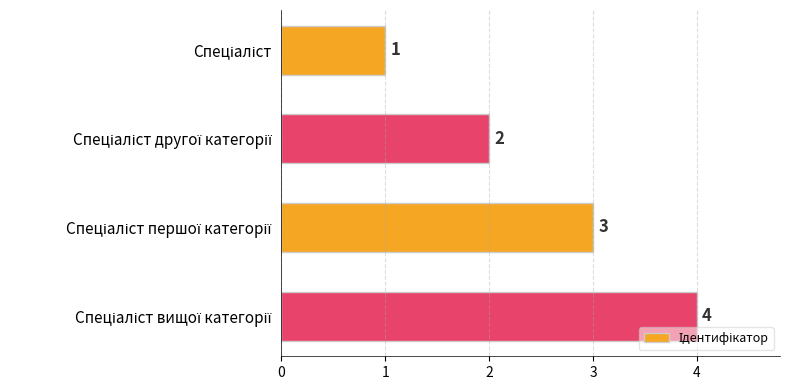

What is the value of the 4th bar from the top?

4